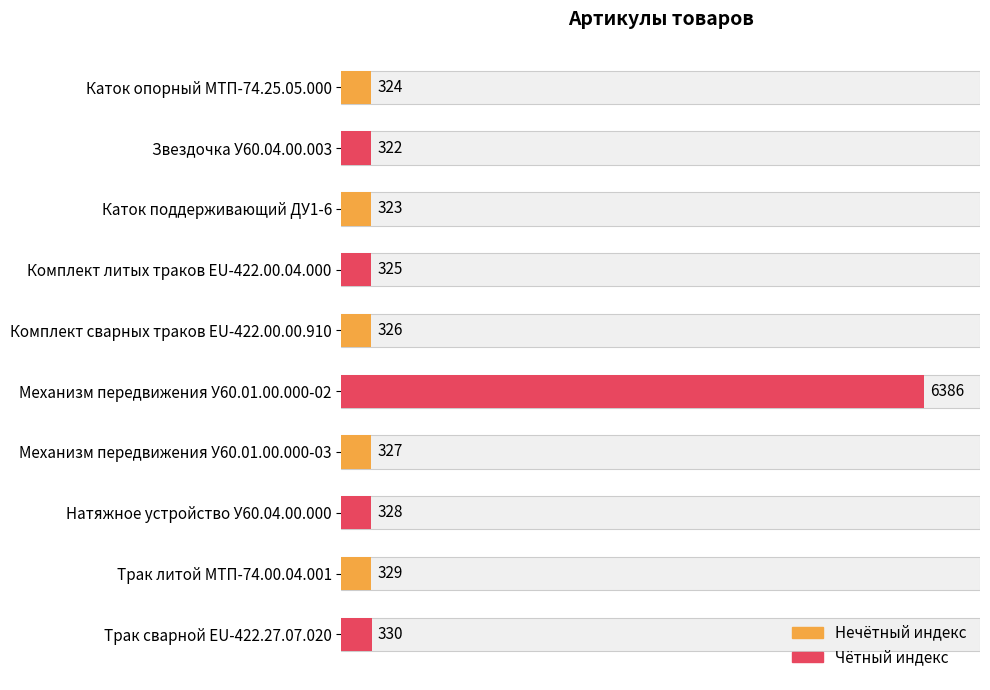

The chart shows a value of 6386 at Механизм передвижения У60.01.00.000-02. True or false?

True